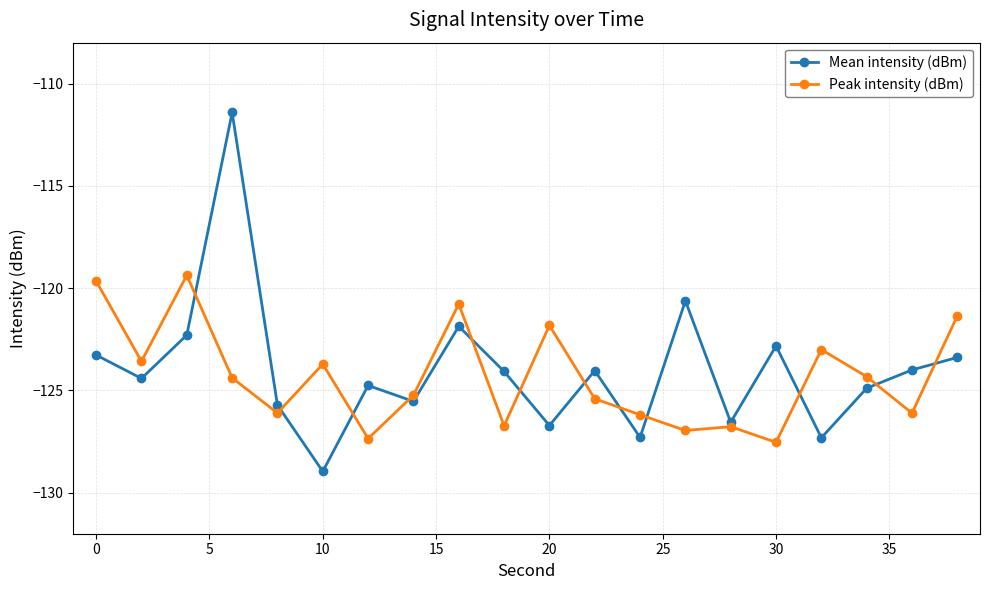

What is the difference between the second highest and minimum values in the Mean intensity (dBm) series?

8.3